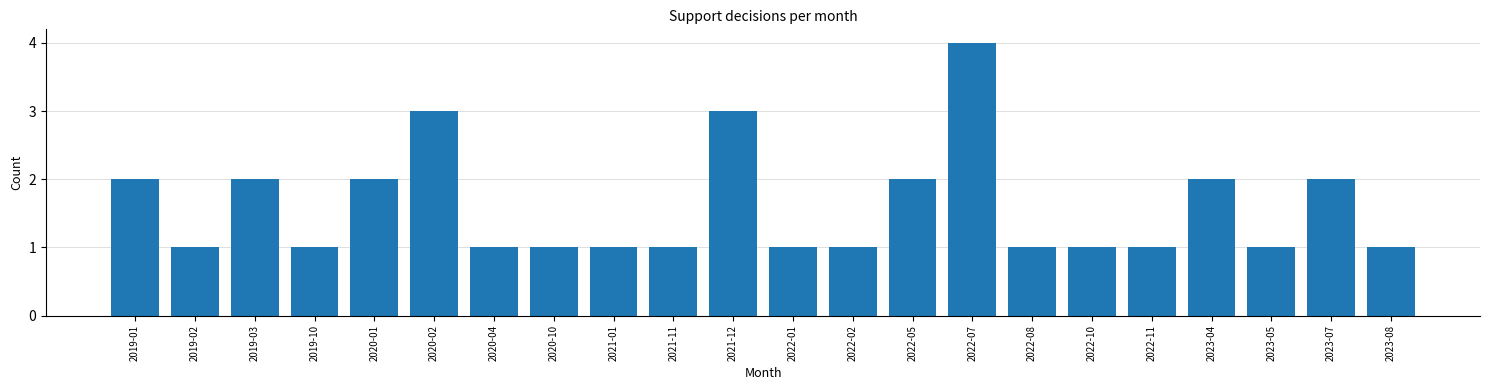

Reading left to right, transcribe all the data shown in this chart.

2019-01=2	2019-02=1	2019-03=2	2019-10=1	2020-01=2	2020-02=3	2020-04=1	2020-10=1	2021-01=1	2021-11=1	2021-12=3	2022-01=1	2022-02=1	2022-05=2	2022-07=4	2022-08=1	2022-10=1	2022-11=1	2023-04=2	2023-05=1	2023-07=2	2023-08=1